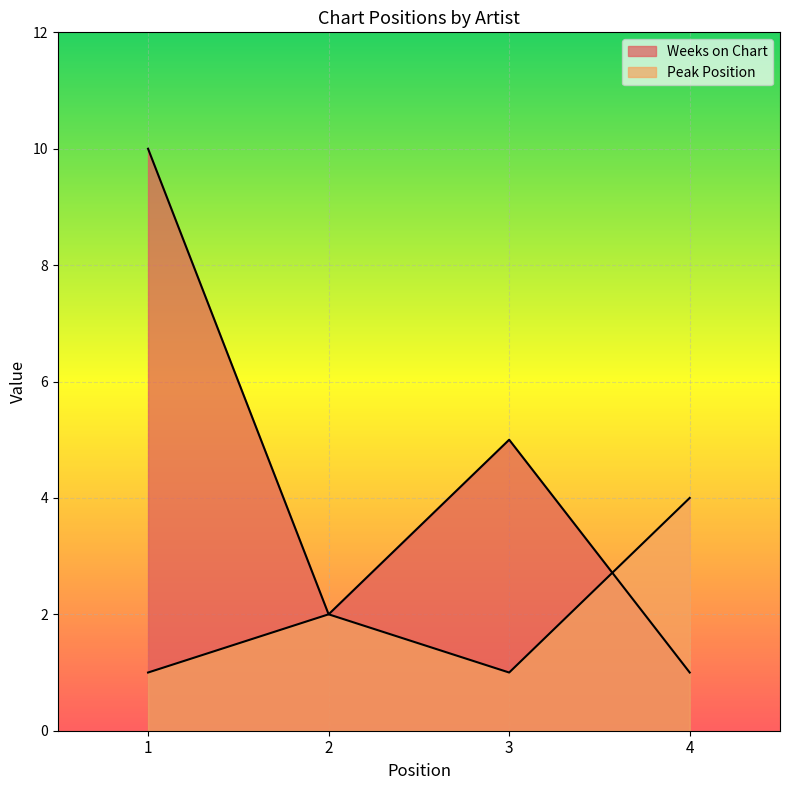

What are all the series names shown in the legend?

Weeks on Chart, Peak Position